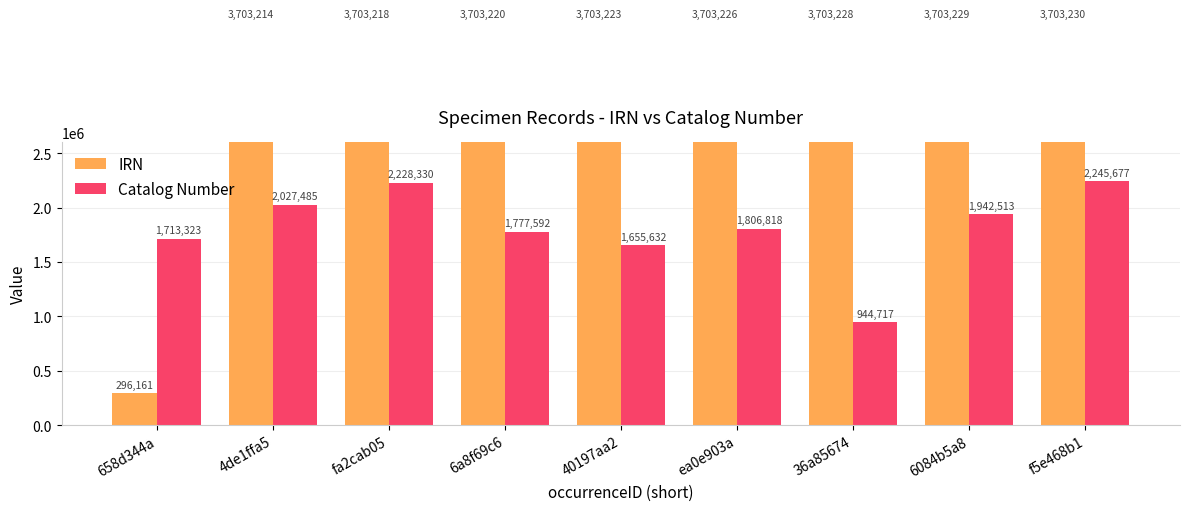

What is the total value across all series at fa2cab05?

5931548